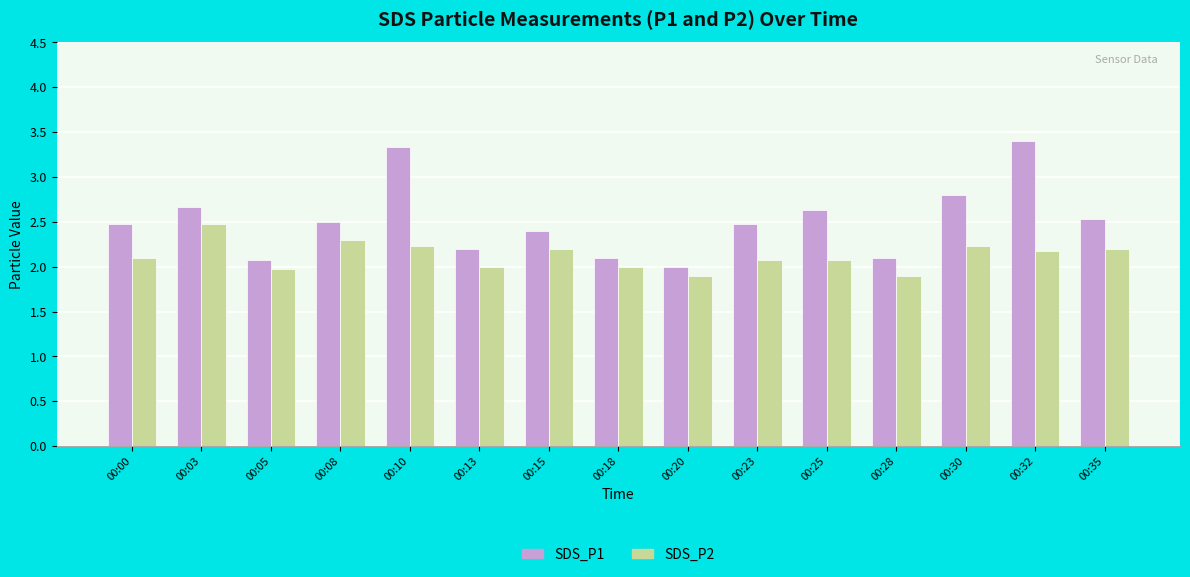

How many distinct data groups are displayed?

2